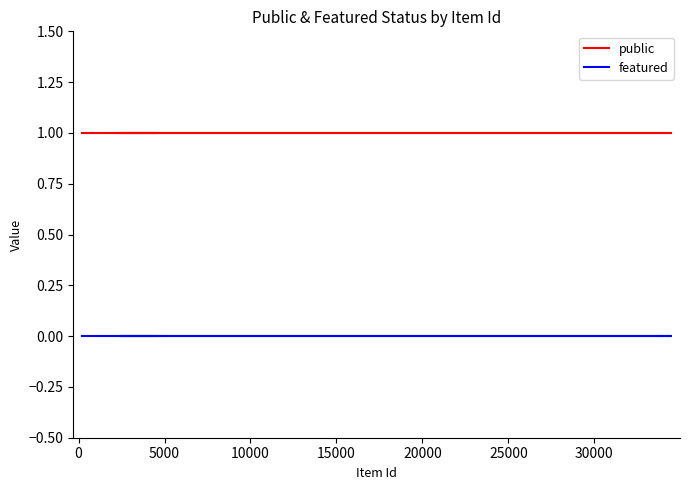

True or false: public and featured intersect in this chart.

False